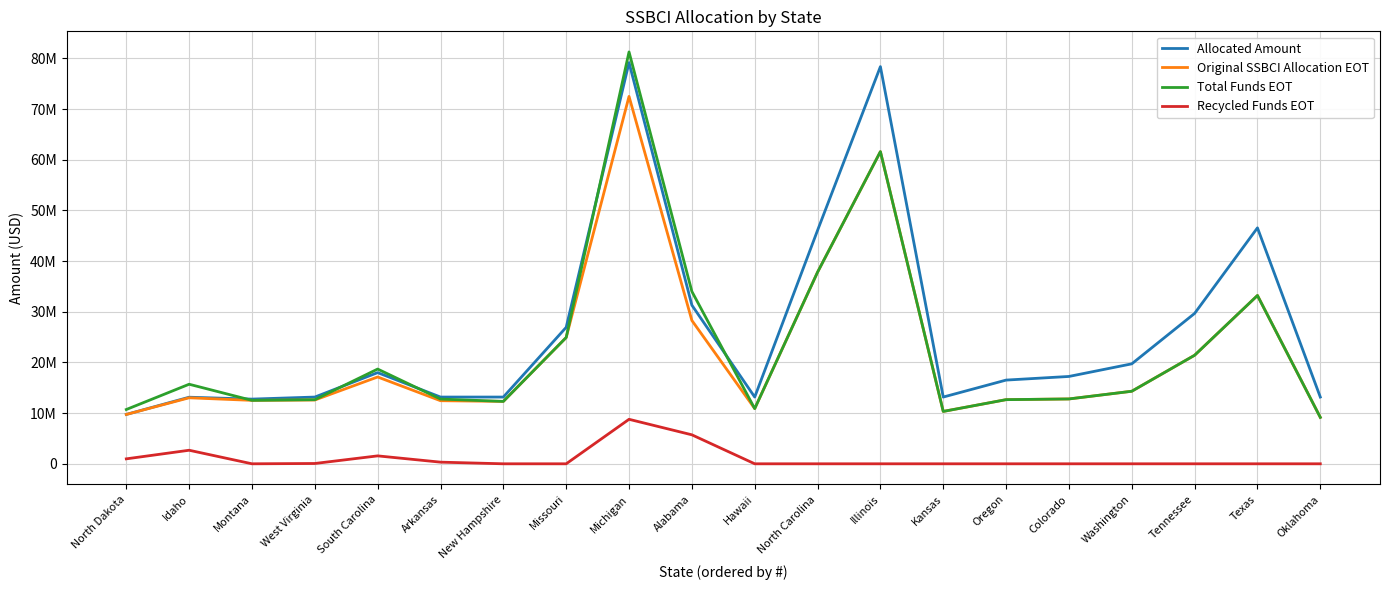

What is the difference between the maximum and minimum values in the Original SSBCI Allocation EOT series?

63329500.3